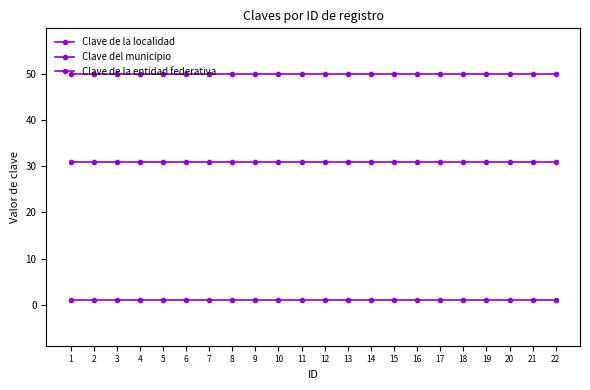

How many lines are shown in the chart?

3